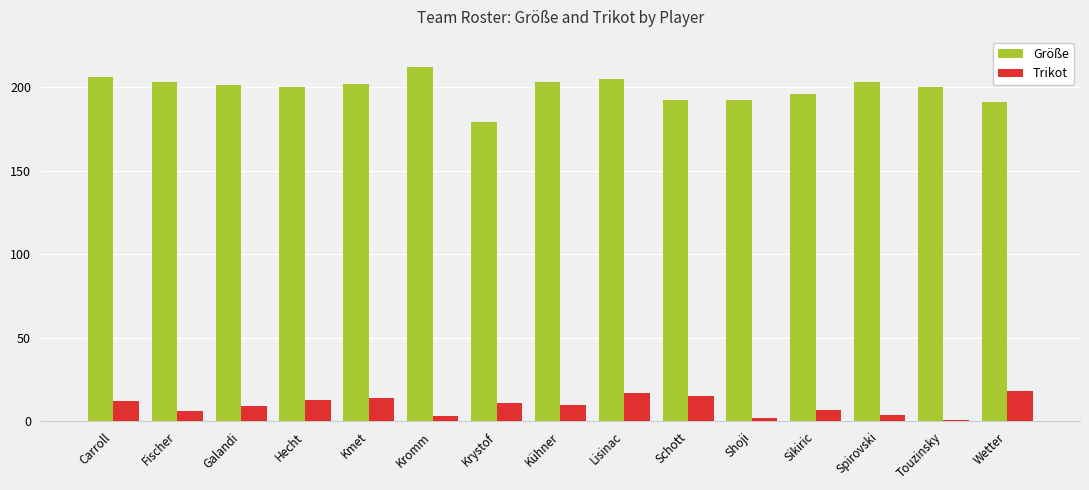

At which category is the sum across all series the highest?

Lisinac